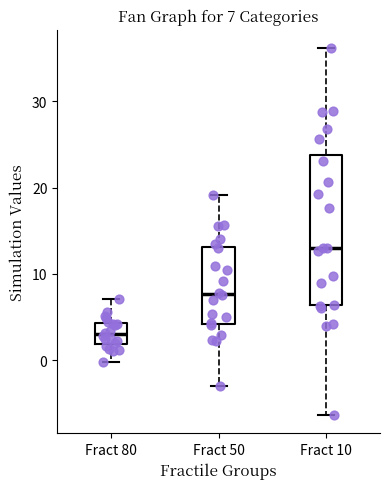

Which box's median line is the highest?

Fract 10